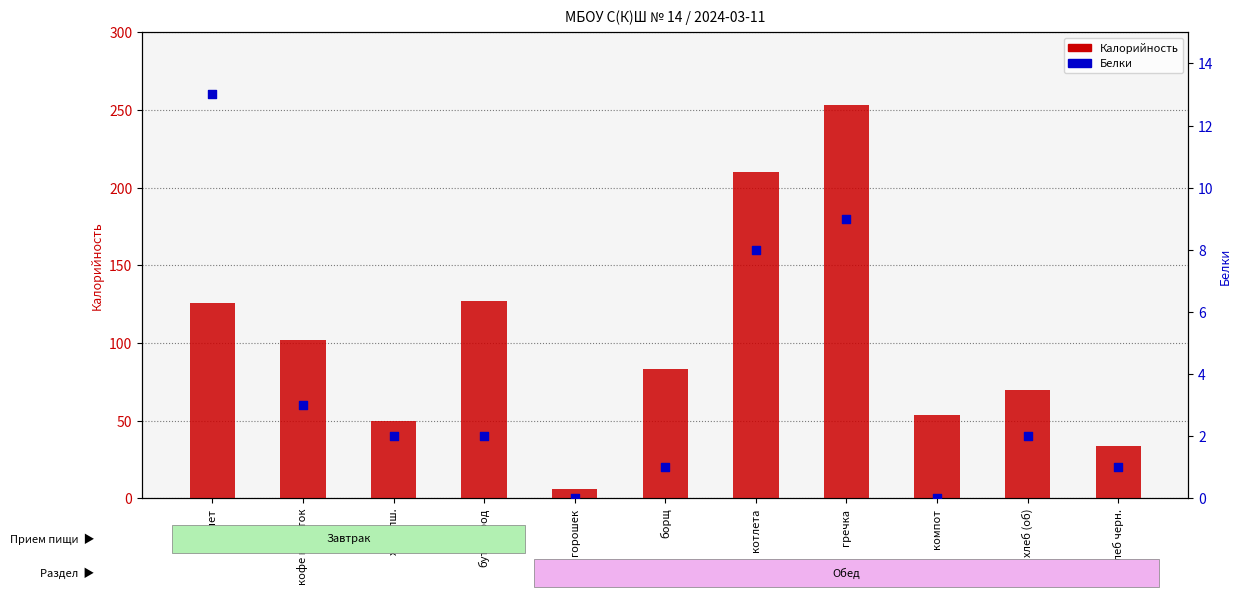

What are all the series names shown in the legend?

Калорийность, Белки